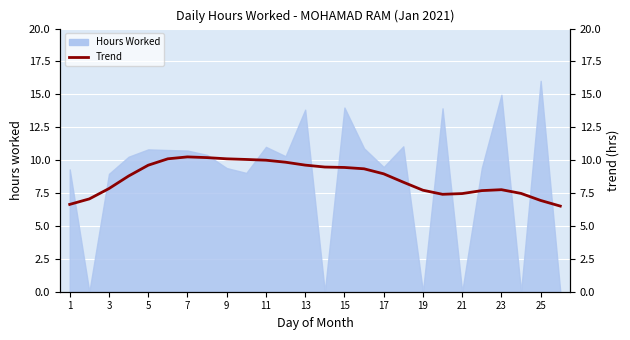

What is the approximate value at 17?

9.0